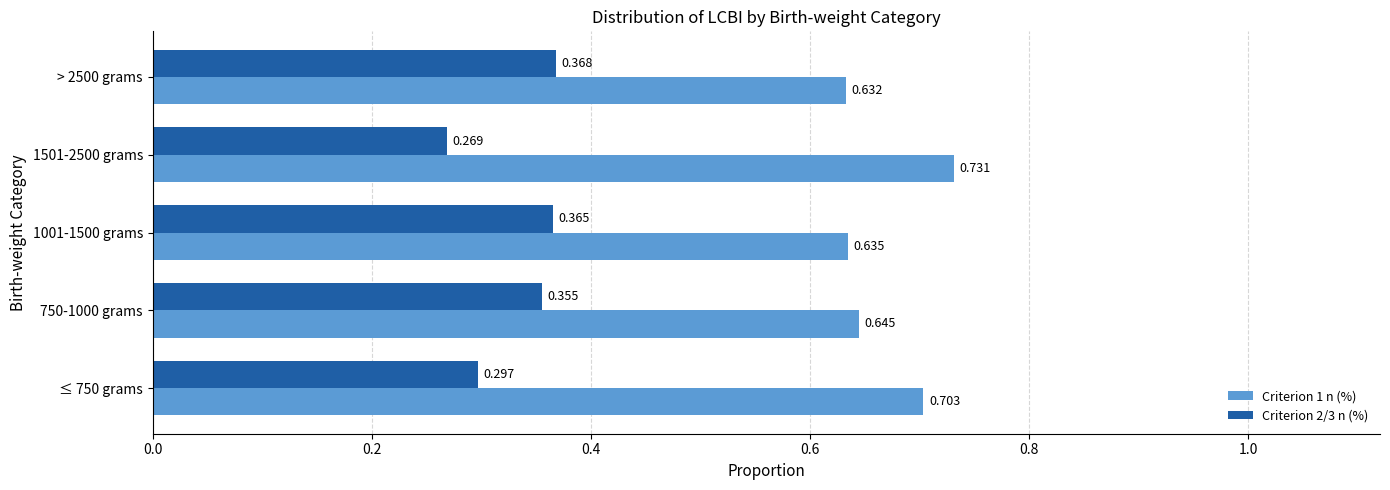

Is the value of Criterion 2/3 n (%) at ≤ 750 grams greater than the value of Criterion 1 n (%) at > 2500 grams?

No